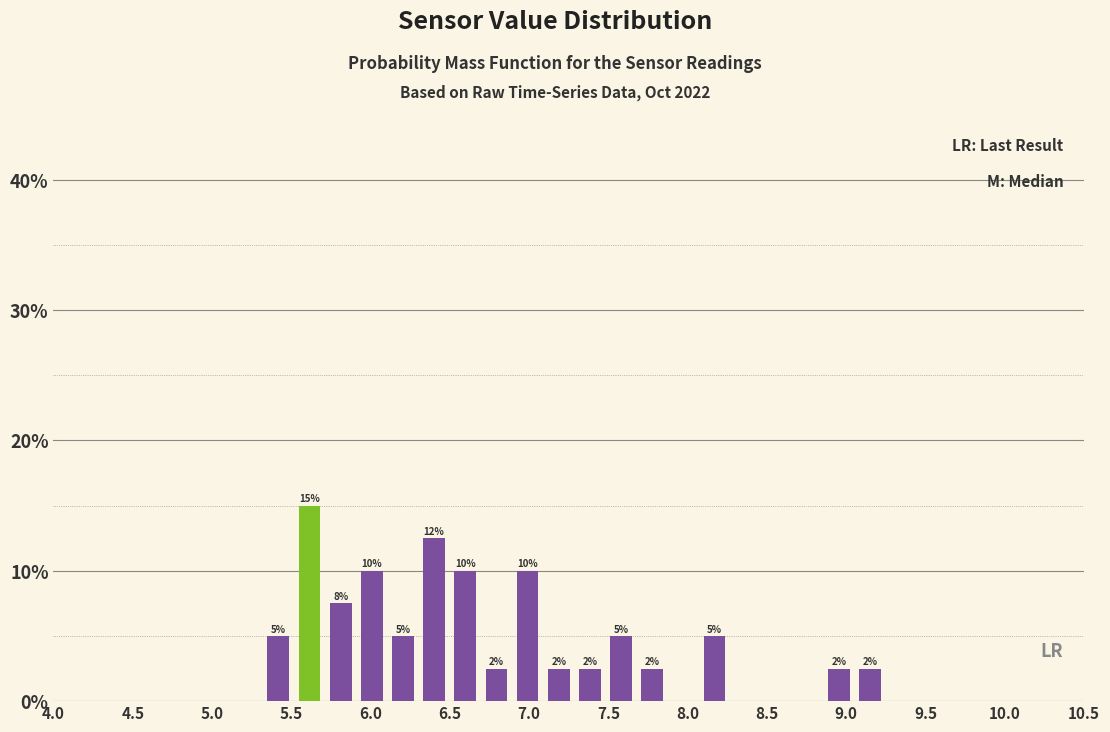

Around what value on the x-axis is the tallest bar? Give the approximate position of its centre, as read against the axis.

5.60